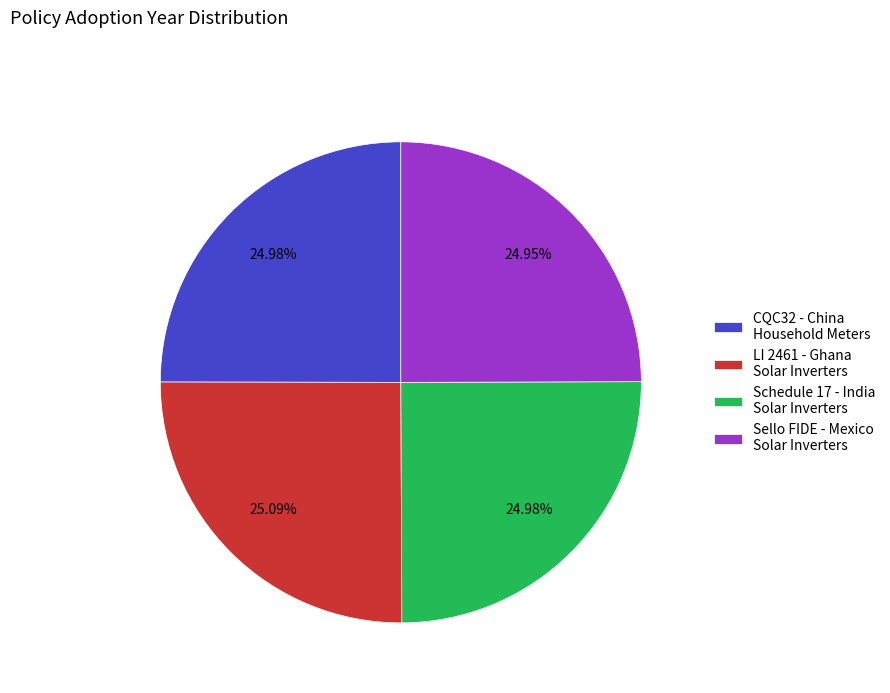

Approximately how many times larger is the value at Sello FIDE - Mexico Solar Inverters compared to Schedule 17 - India Solar Inverters?

1.0